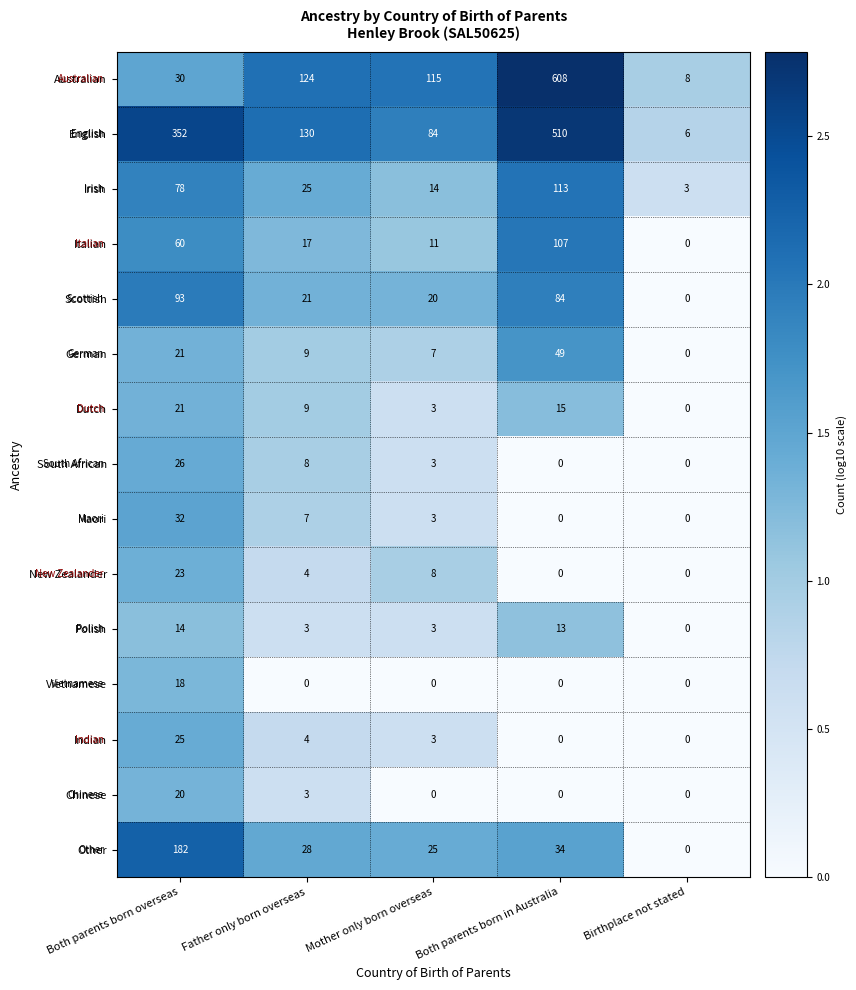

Which series has the largest total across all categories?

English